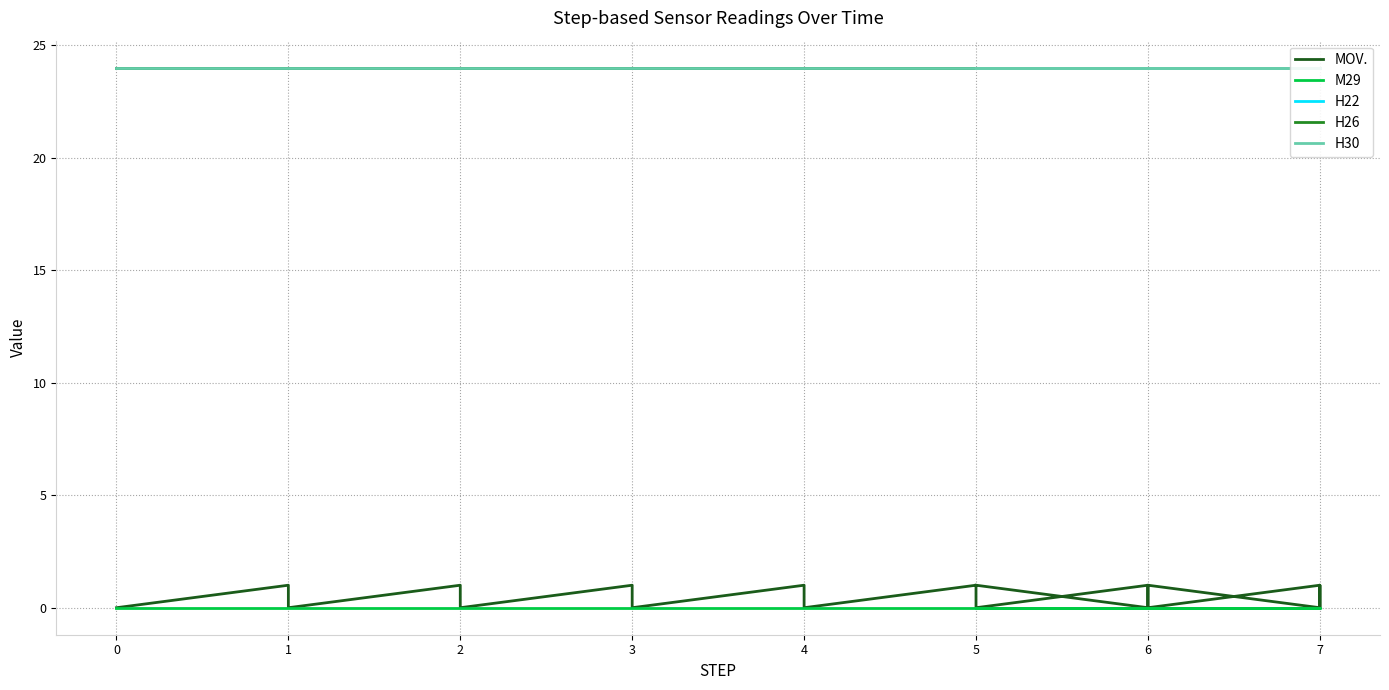

How many lines are shown in the chart?

5